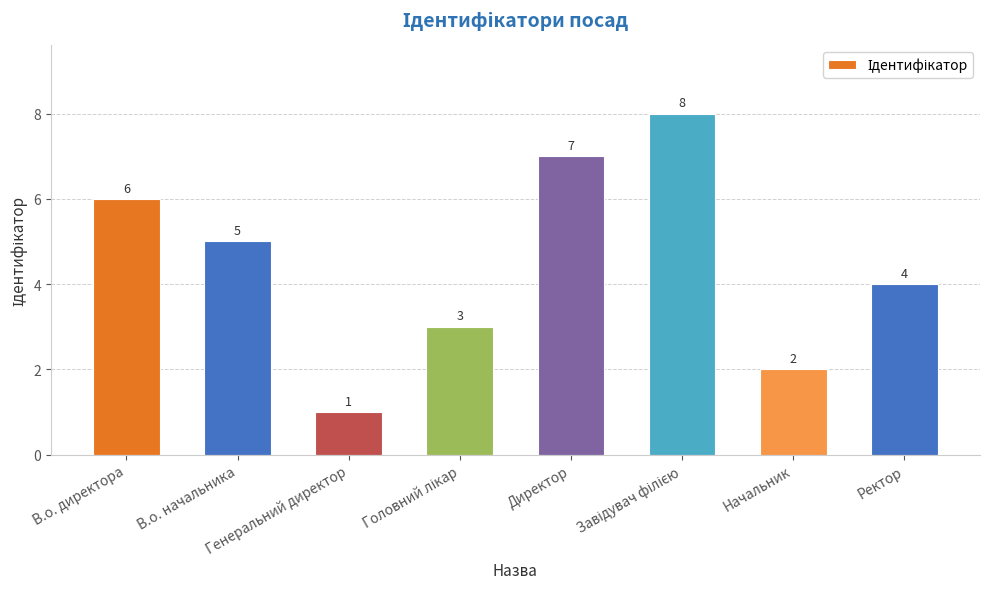

True or false: the data shows 5 at В.о. начальника.

True